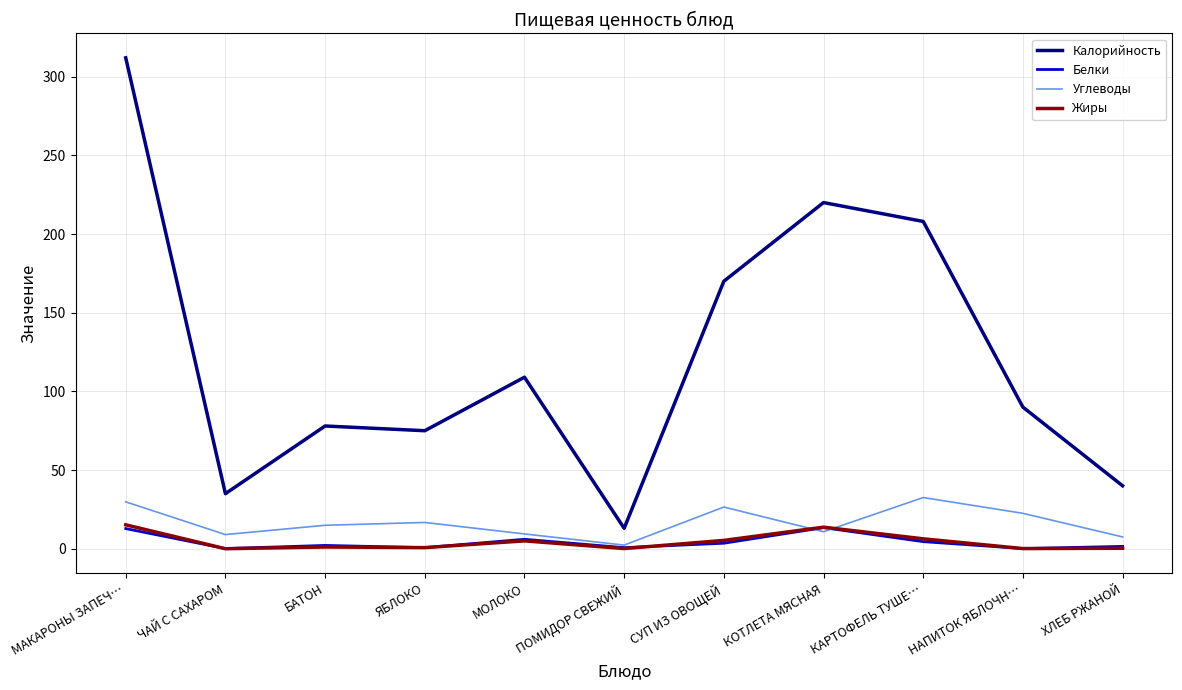

What are all the series names shown in the legend?

Калорийность, Белки, Углеводы, Жиры